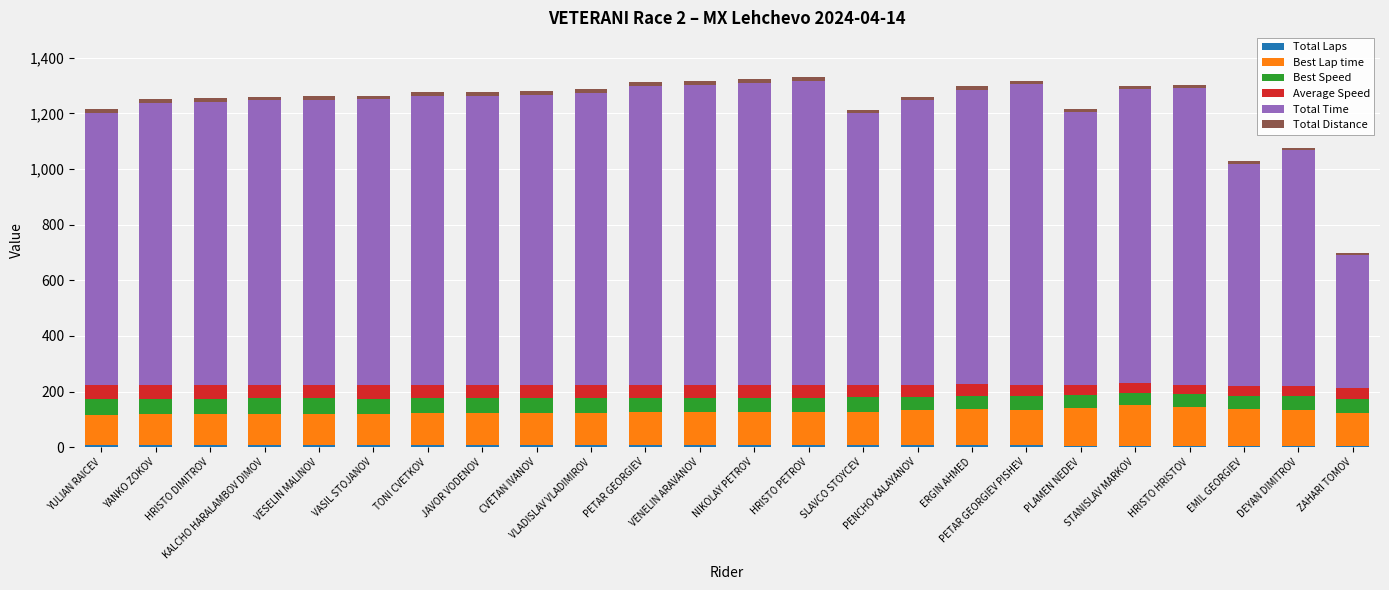

Are the bars grouped side by side (vs. stacked)?

No